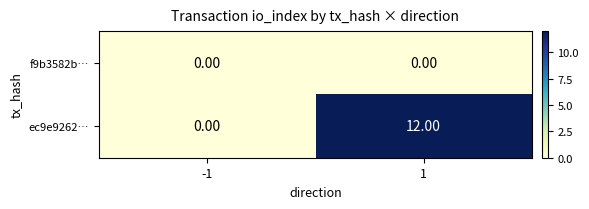

What is the difference between the maximum and minimum values in the ec9e9262… series?

12